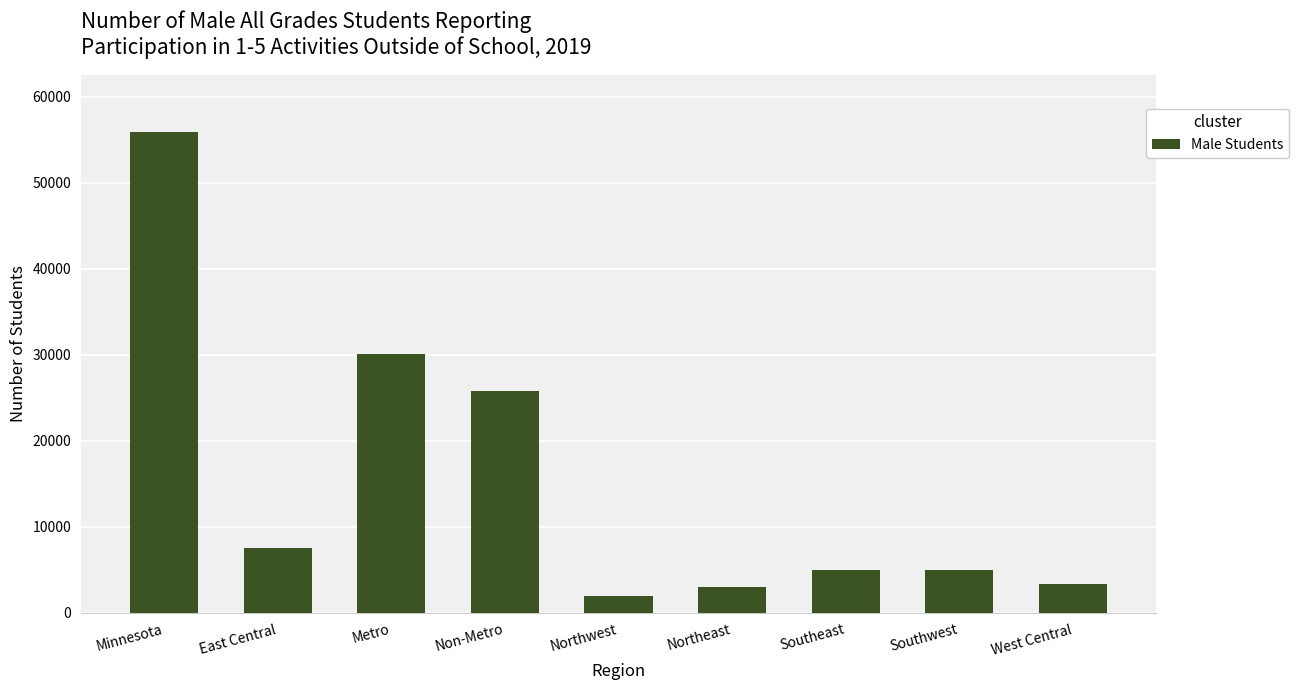

How many bars are there in total?

9